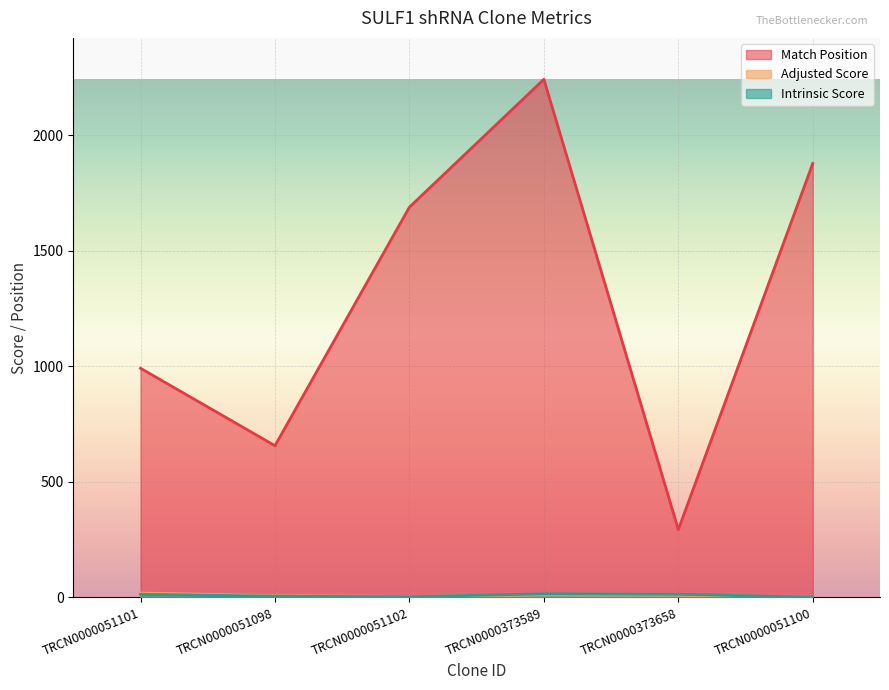

How many times do Intrinsic Score and Adjusted Score cross each other?

1